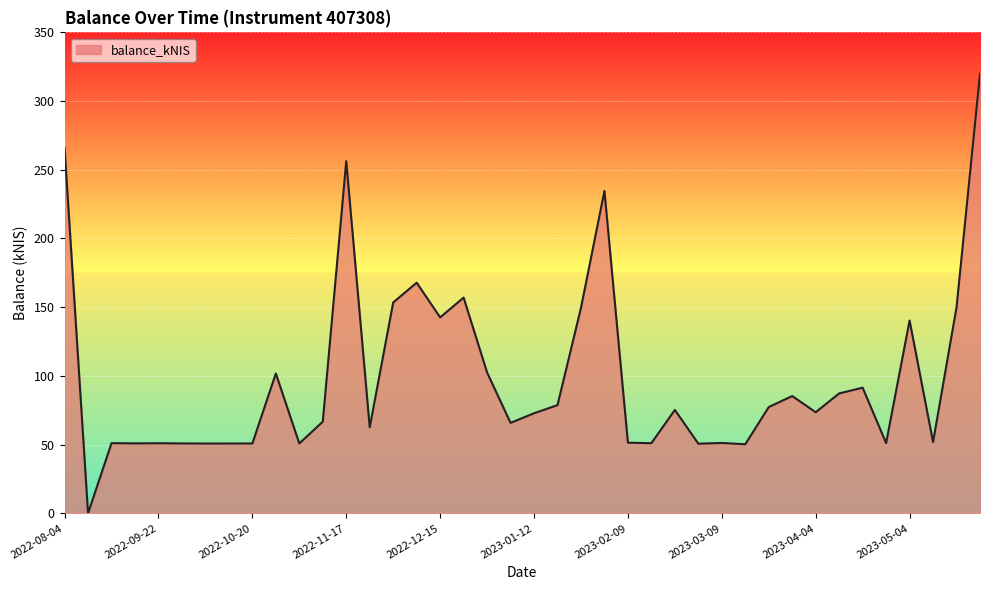

Does the chart display data point markers on the line(s)?

No